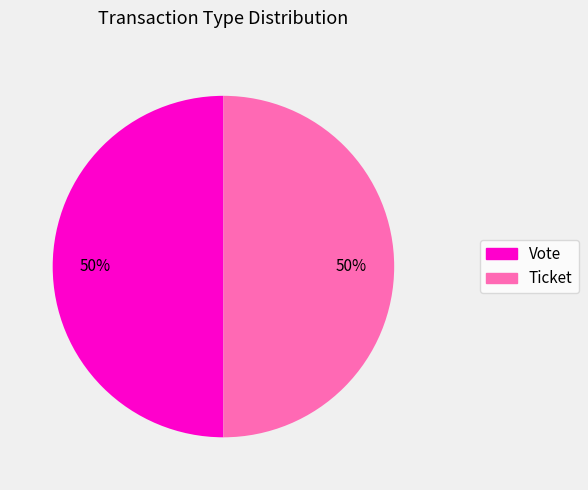

What is the ratio of the value at Vote to the value at Ticket?

1.0